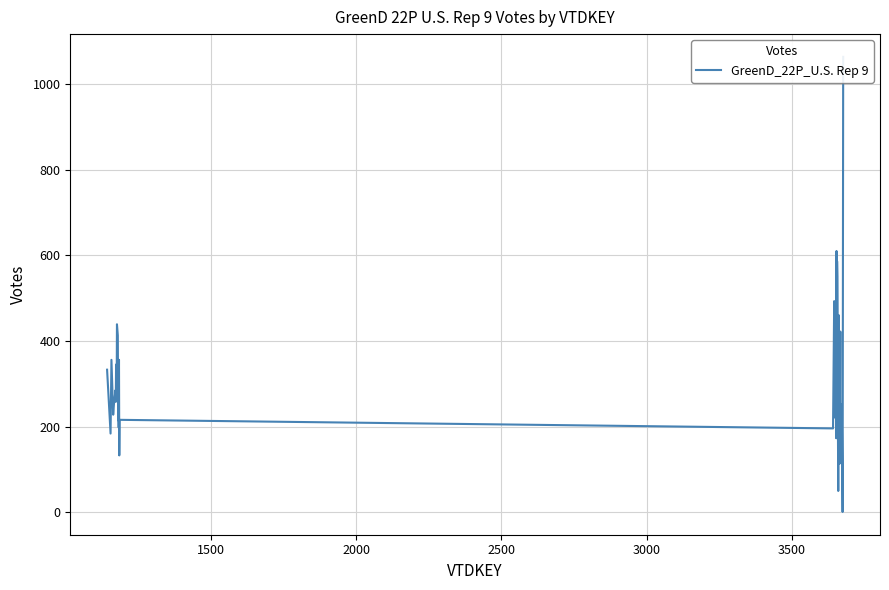

What is the smallest value displayed?

1